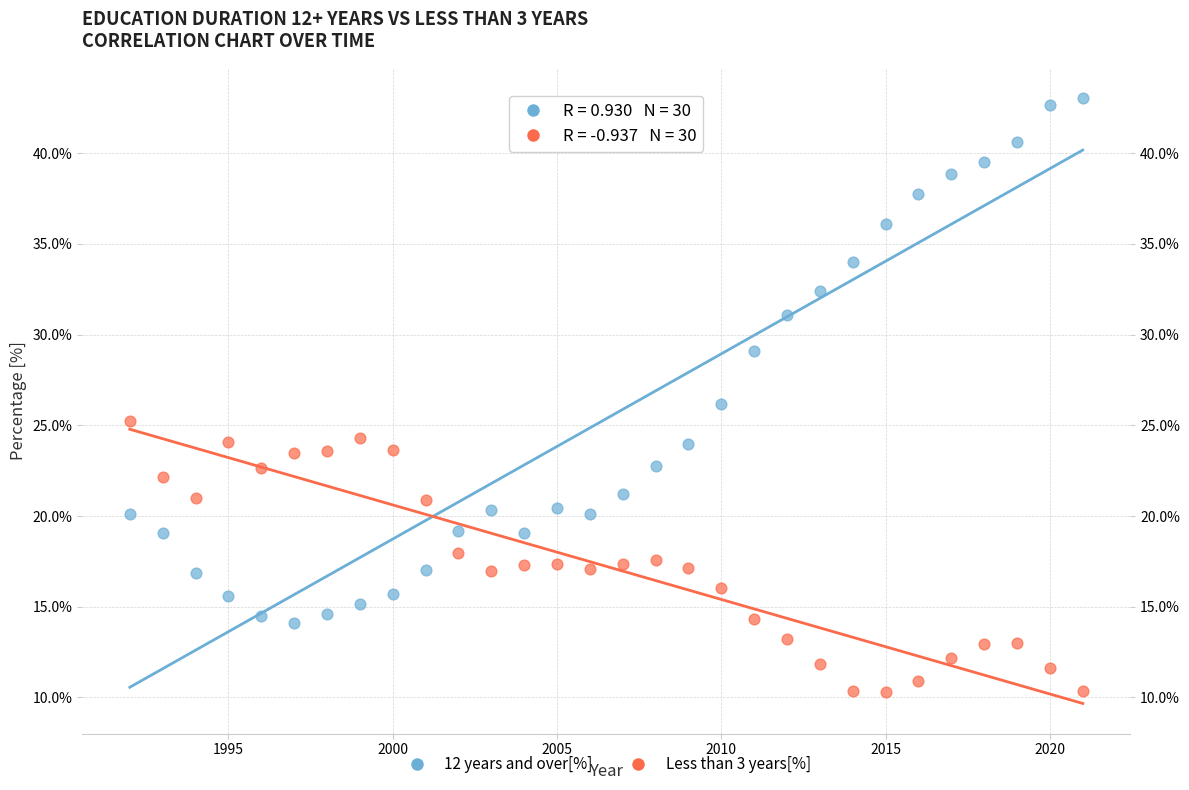

What is the X range (max minus min) for the scatter plot?

29.0